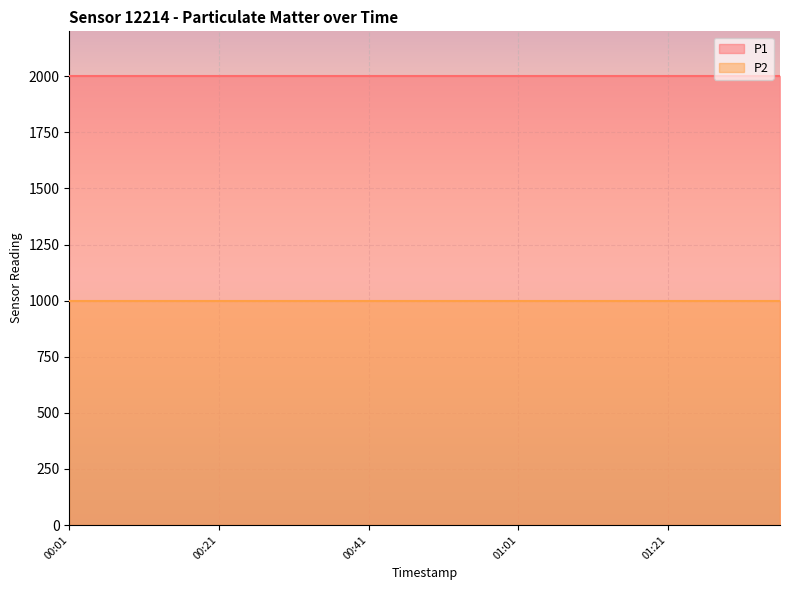

What is the label of the 15th point from the right?

00:26